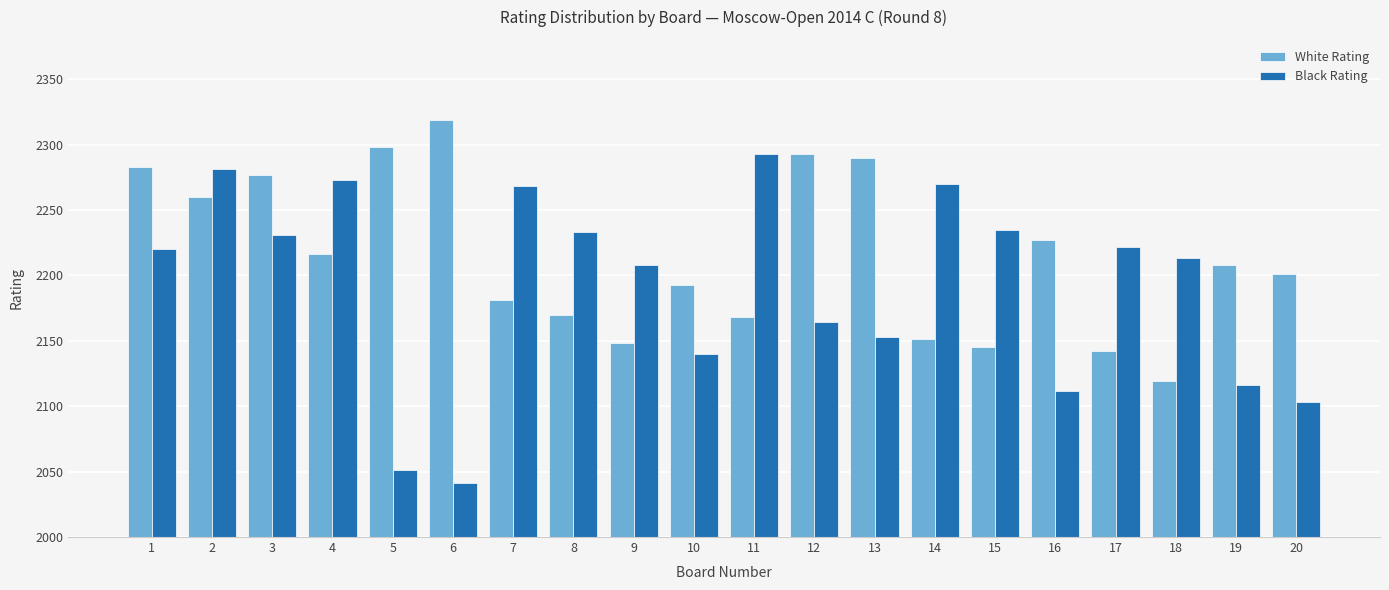

Reading left to right, what are all the values shown in this chart?

White Rating: 2283	2260	2277	2216	2298	2319	2181	2170	2148	2193	2168	2293	2290	2151	2145	2227	2142	2119	2208	2201
Black Rating: 2220	2281	2231	2273	2051	2041	2268	2233	2208	2140	2293	2164	2153	2270	2235	2112	2222	2213	2116	2103